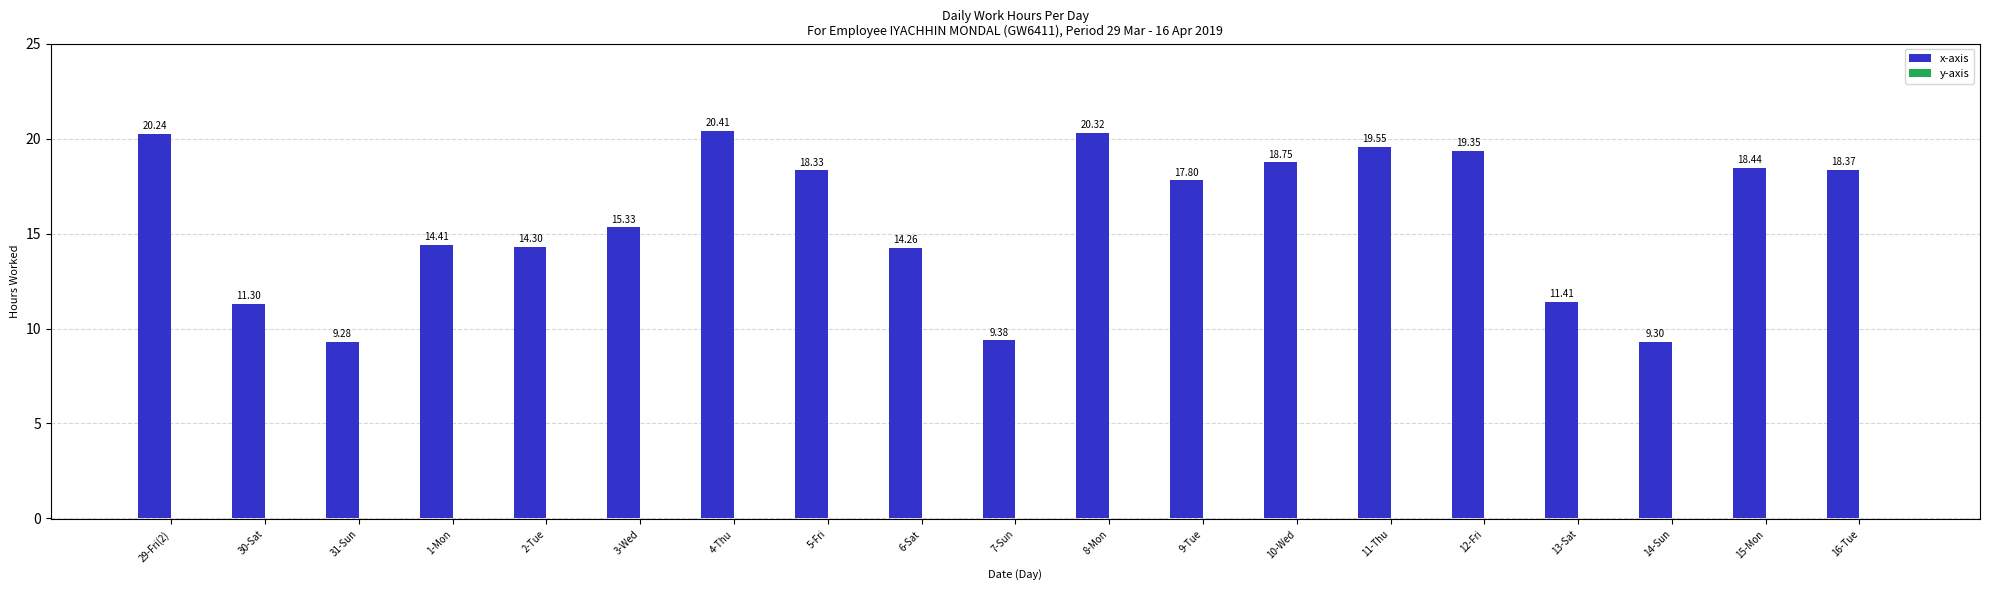

Rank the categories by value from lowest to highest.

31-Sun, 14-Sun, 7-Sun, 30-Sat, 13-Sat, 6-Sat, 2-Tue, 1-Mon, 3-Wed, 9-Tue, 5-Fri, 16-Tue, 15-Mon, 10-Wed, 12-Fri, 11-Thu, 29-Fri(2), 8-Mon, 4-Thu